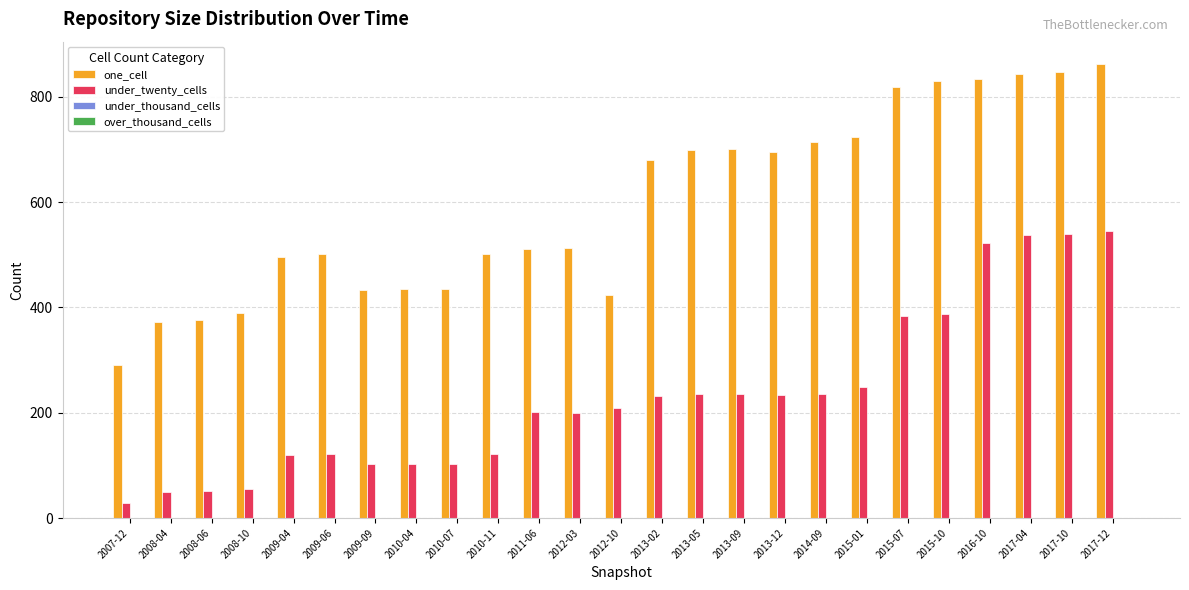

Is it true that under_twenty_cells equals 792 at 2017-10?

False